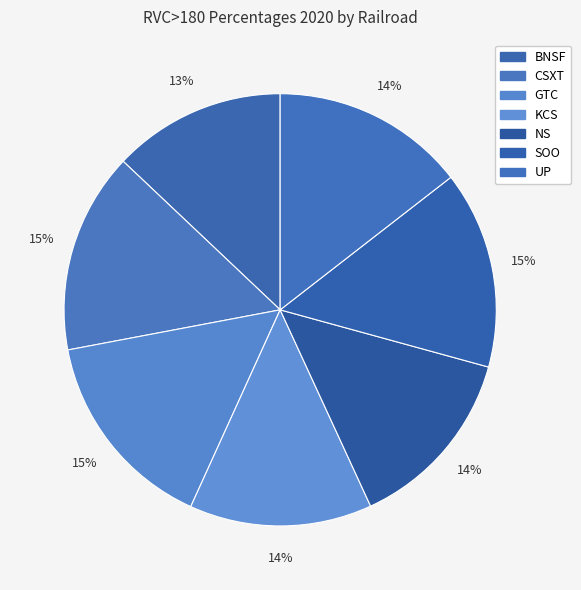

Count the number of slices in the pie.

7